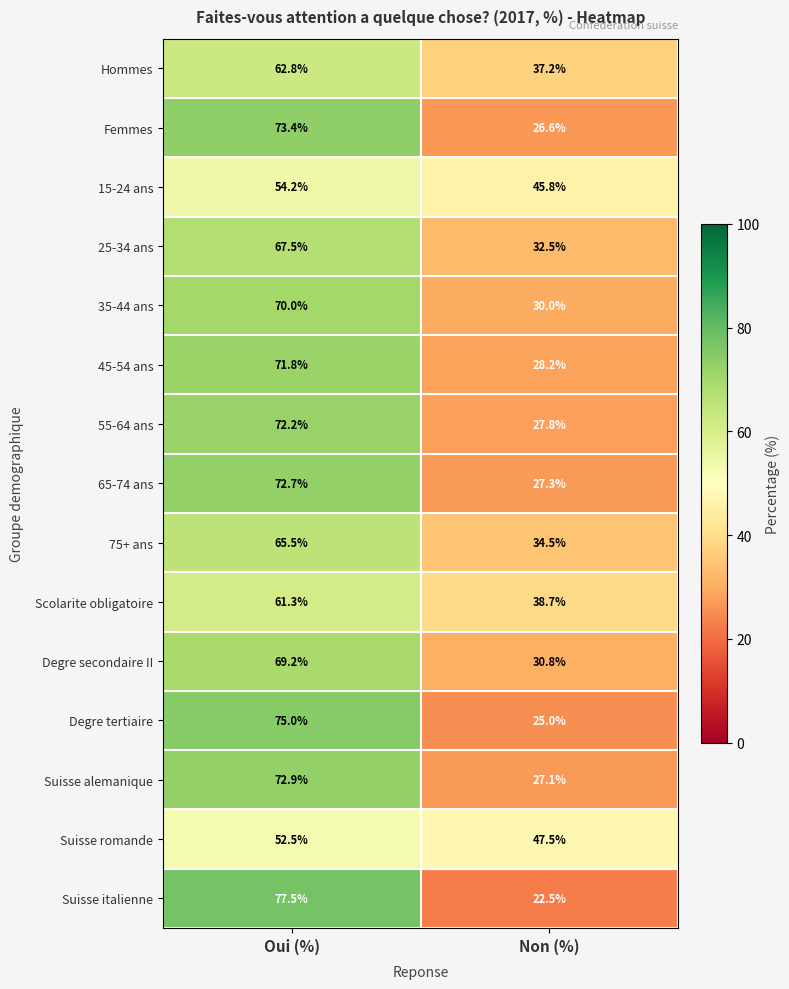

At which category is the sum across all series the highest?

Oui (%)